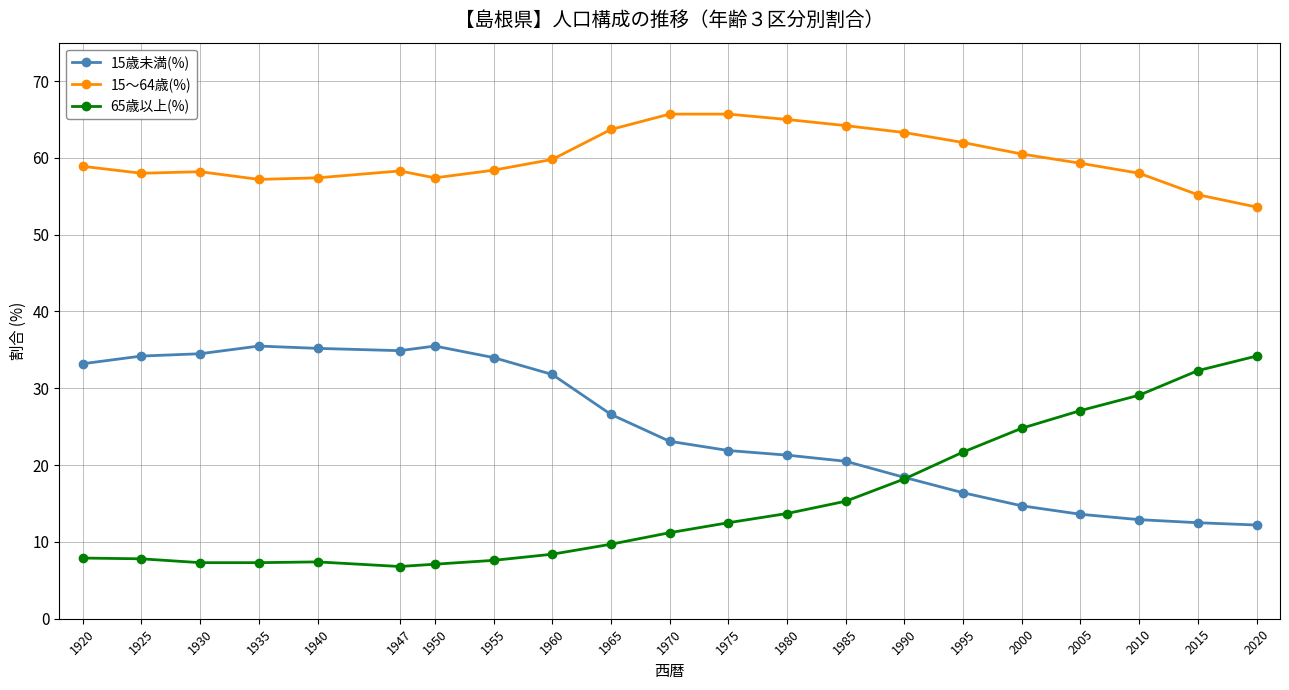

Is the value of 15歳未満(%) at 1960 greater than the value of 65歳以上(%) at 1975?

Yes